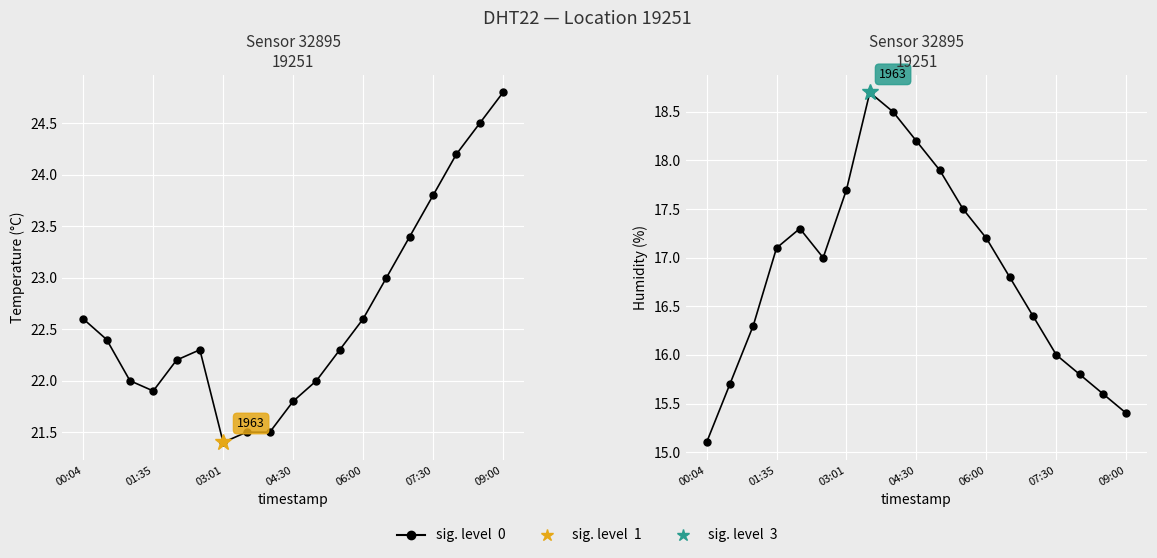

What is the smallest value displayed?

15.1